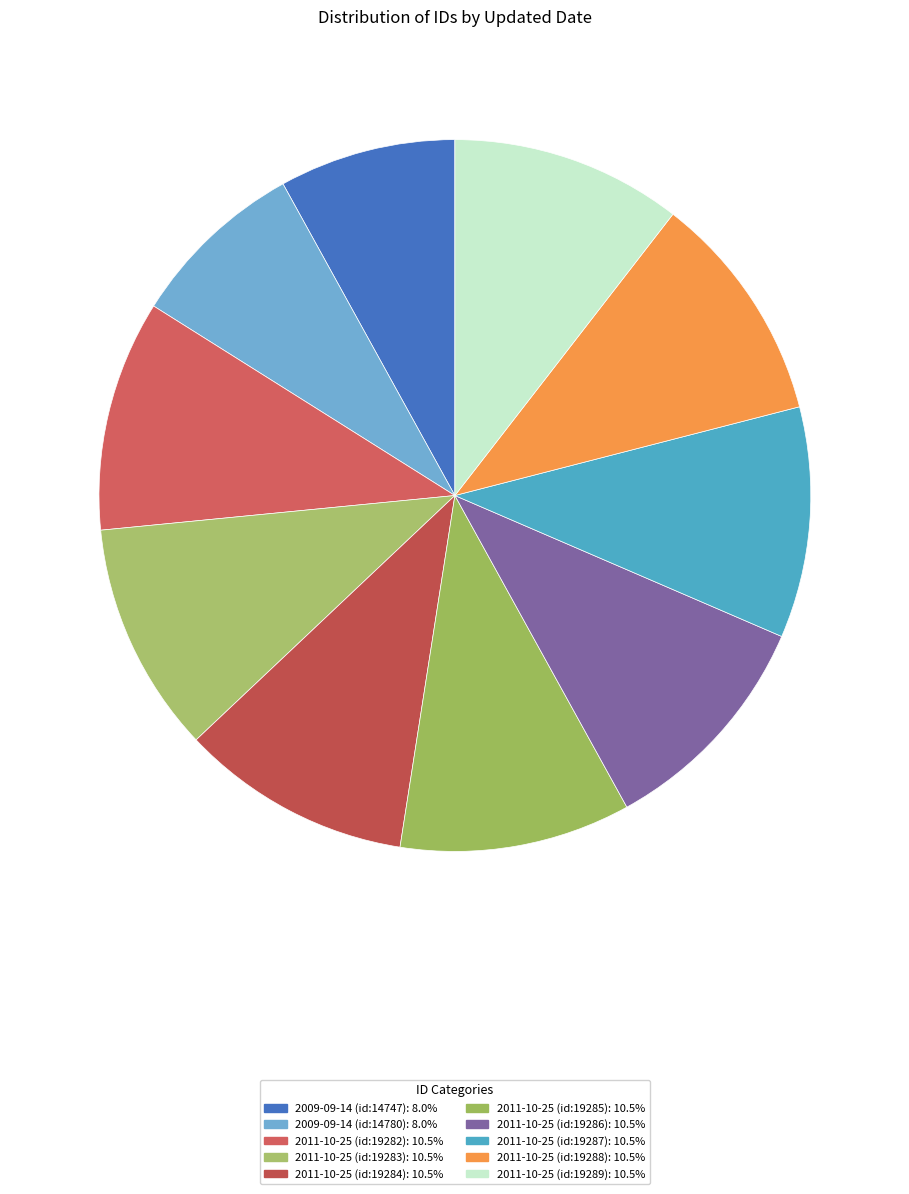

How many slices are in this pie chart?

10